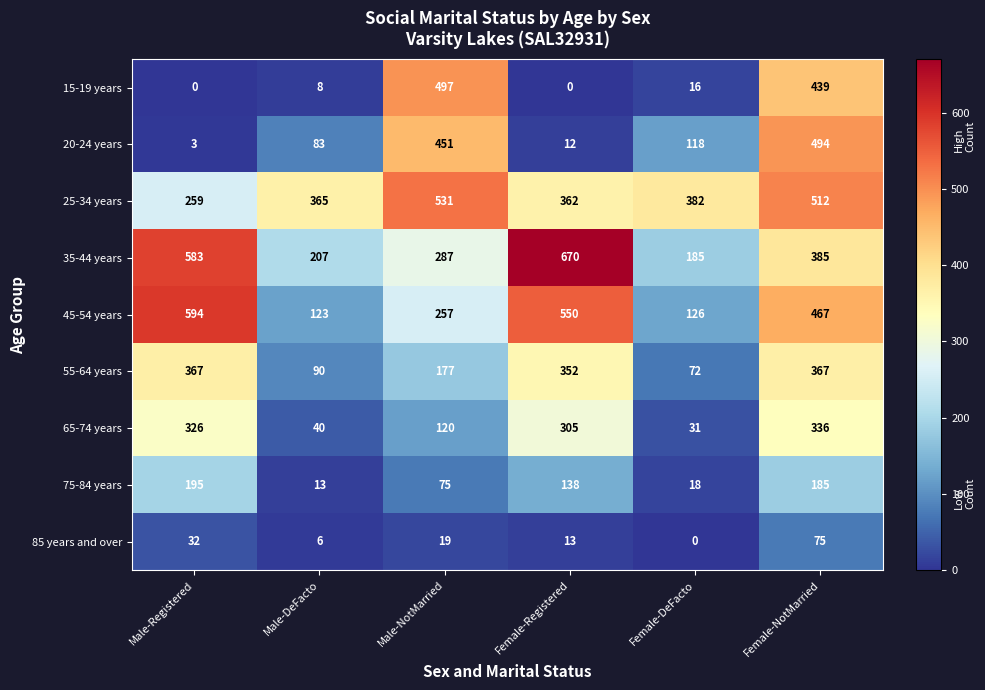

How many data points in 15-19 years are less than 16?

3